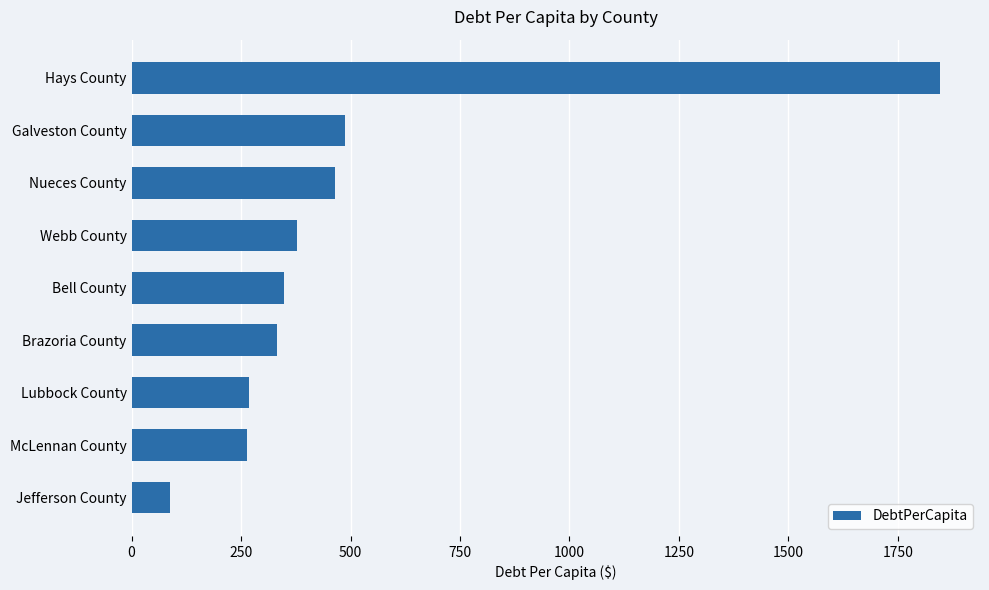

How many bars are there in total?

9